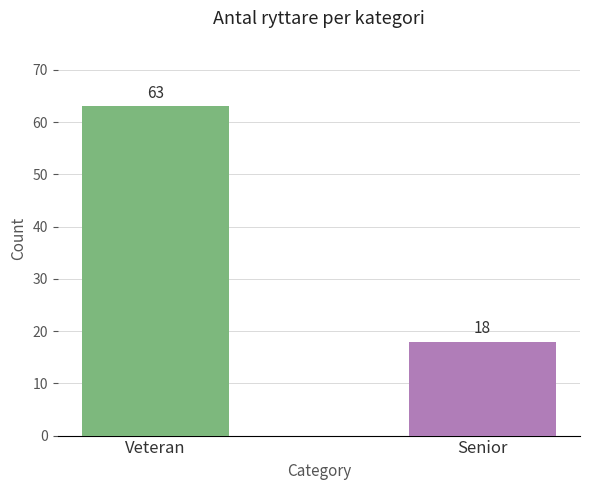

What is the difference between the maximum and minimum values?

45